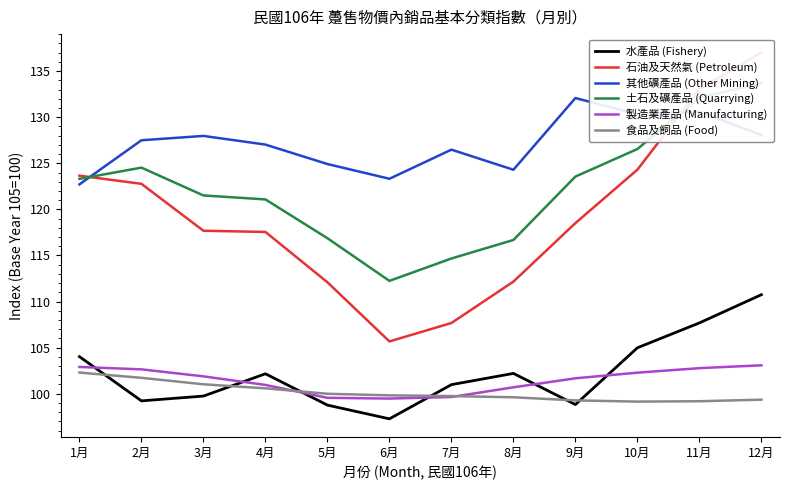

At which category is the sum across all series the highest?

12月